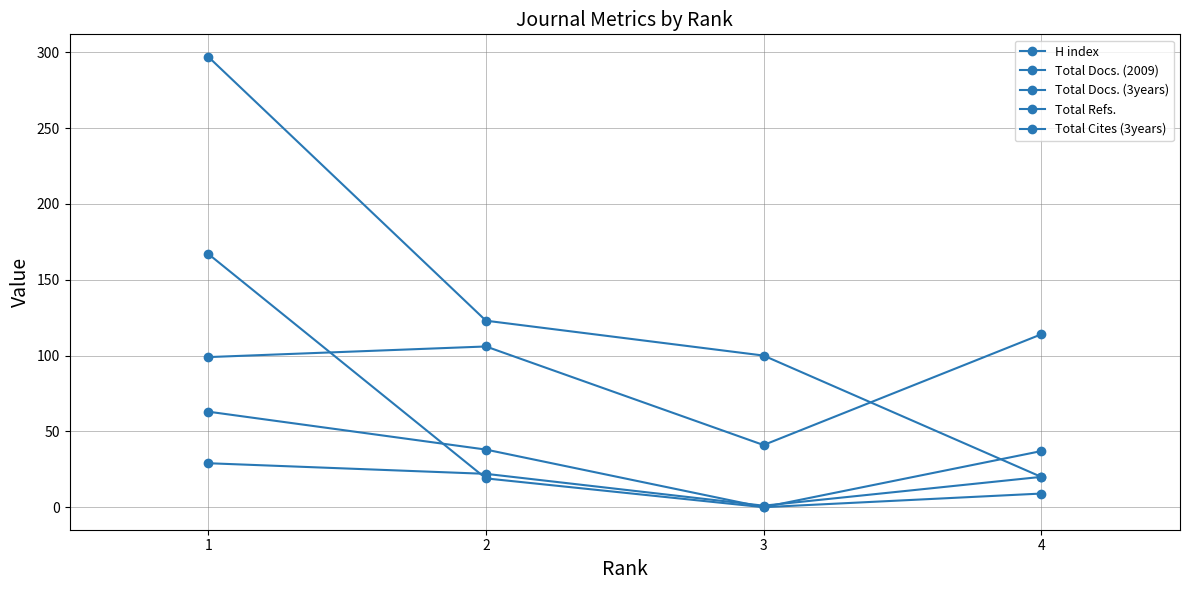

Count the number of categories in the chart.

4